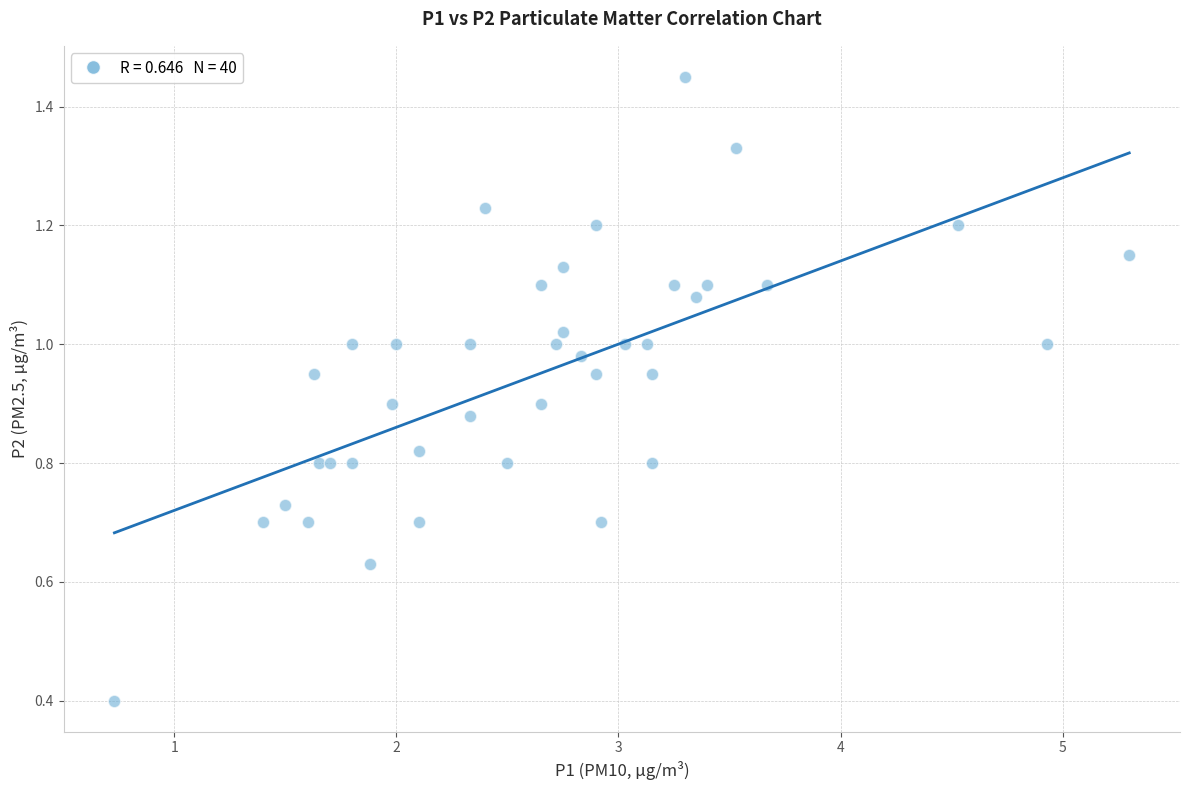

What Y value in the scatter plot is closest to 0?

0.4